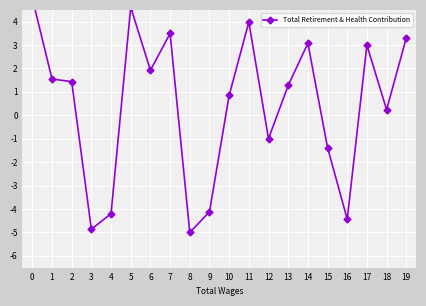

How many data points are above 1?

11